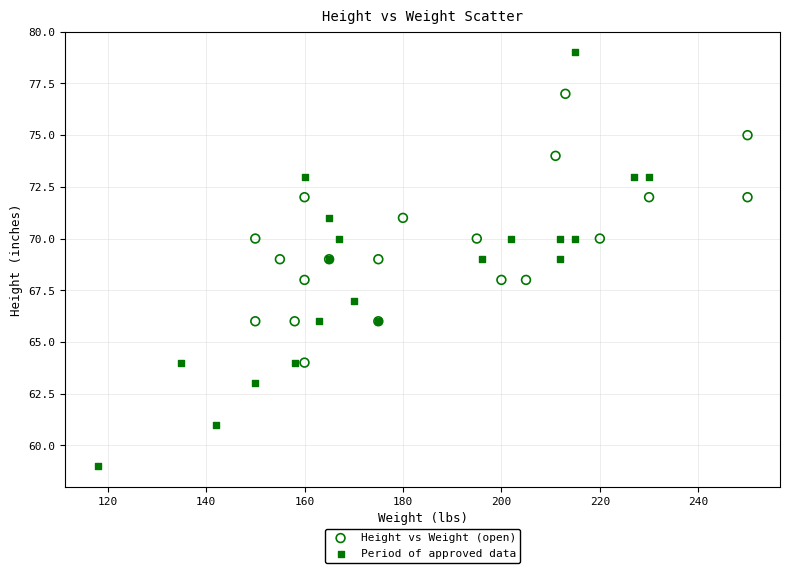

Which series contains the lowest Y value?

Period of approved data